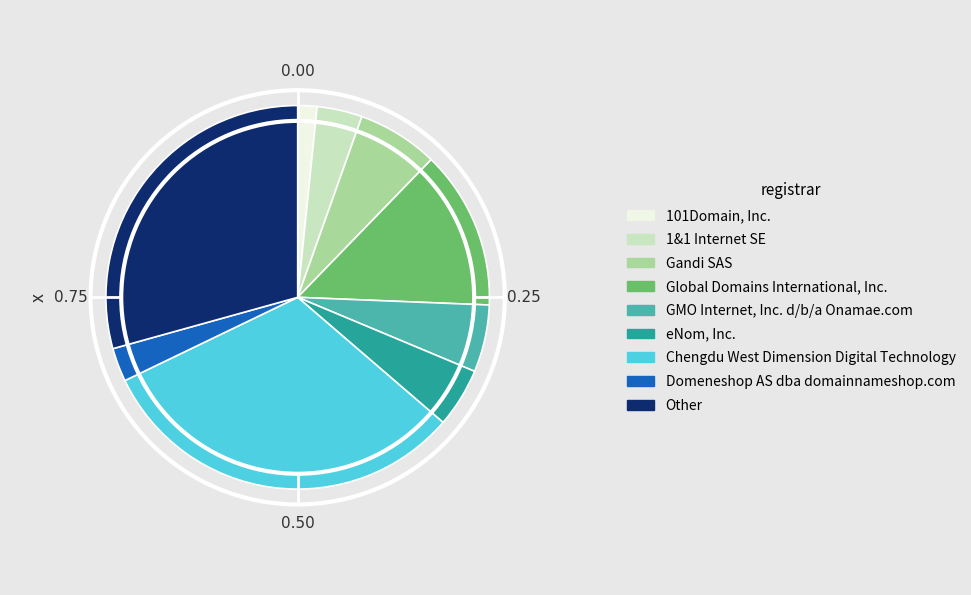

Is there a majority slice in this chart?

No